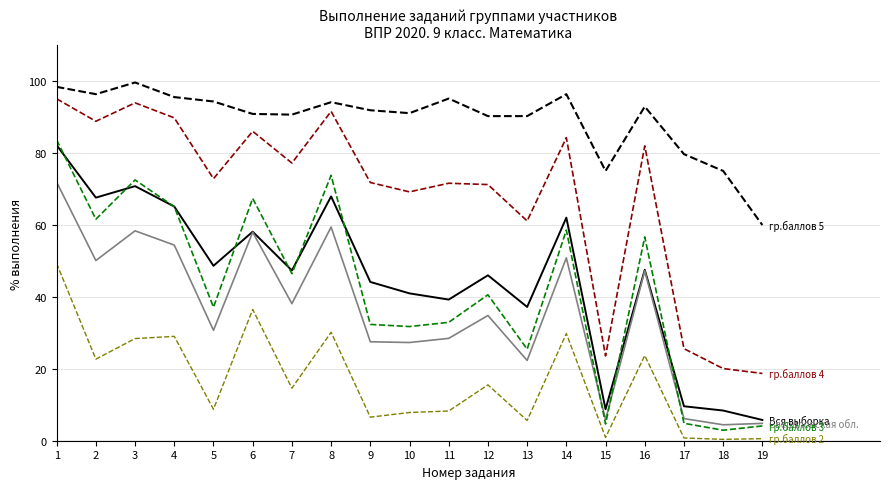

How many lines are shown in the chart?

6